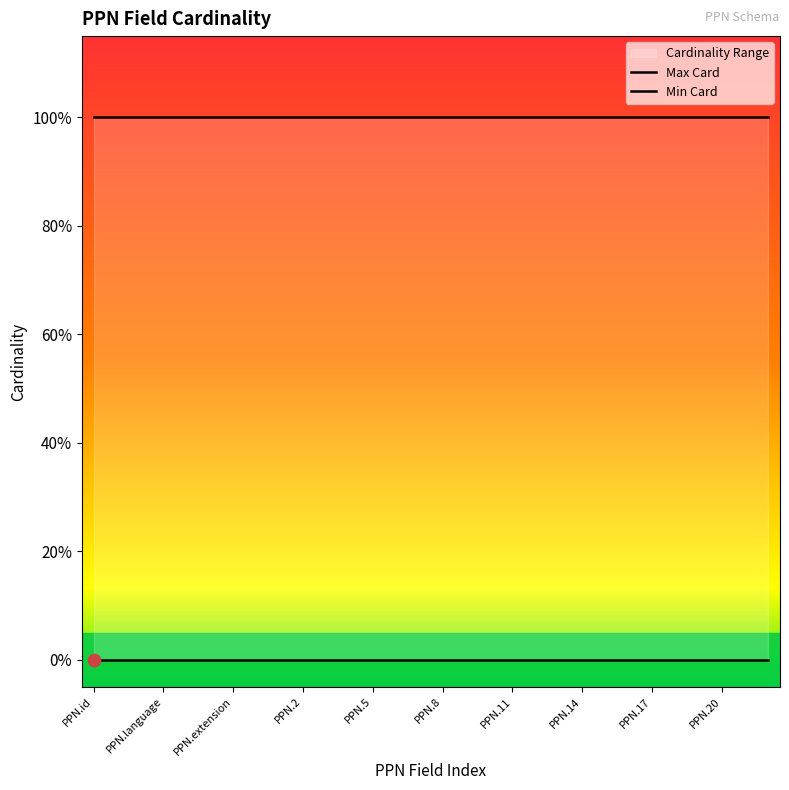

Which series has the largest Y range (max minus min)?

Min Card